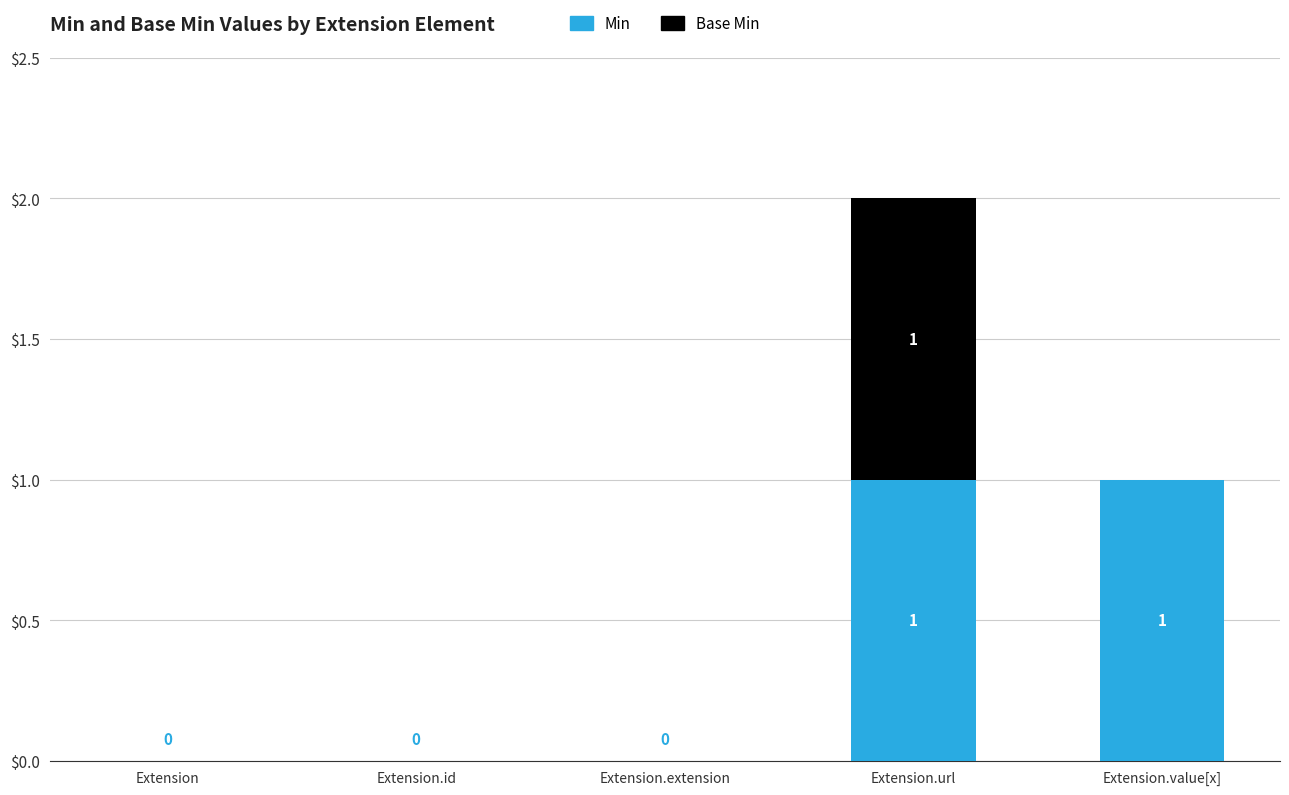

Does the chart contain stacked bars?

Yes